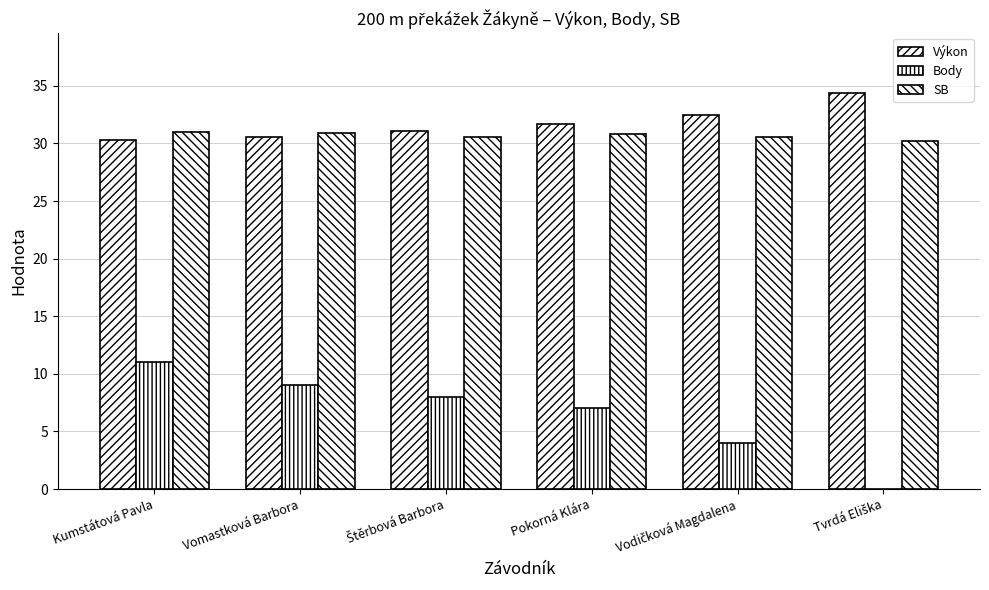

The value of SB at Pokorná Klára is 49.3. True or false?

False